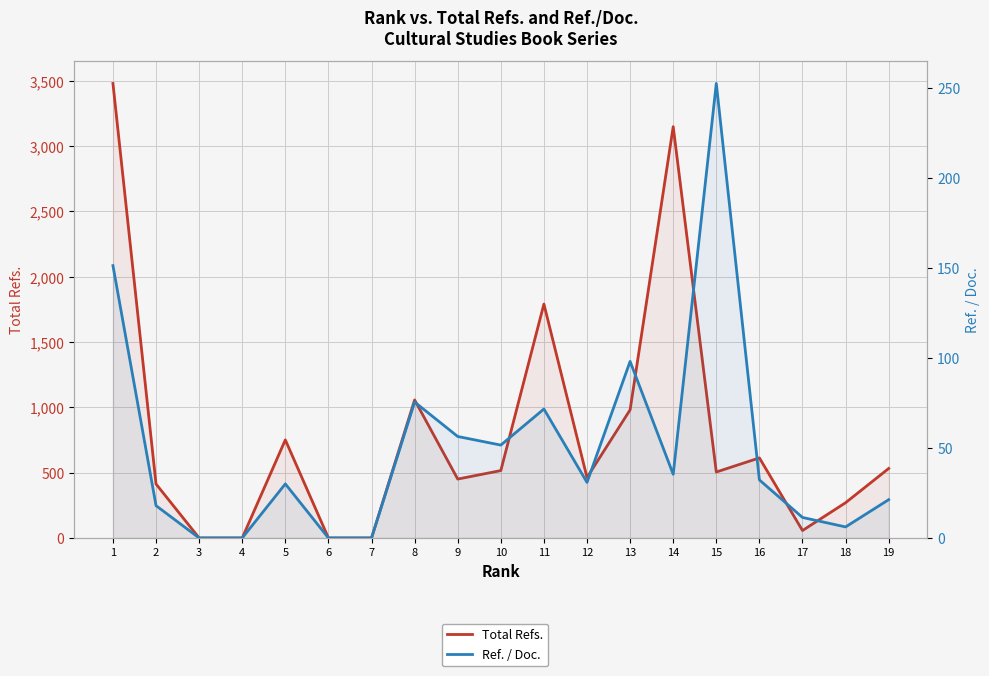

What is the value of the Total Refs. point at the 8th from the left?

1057.0